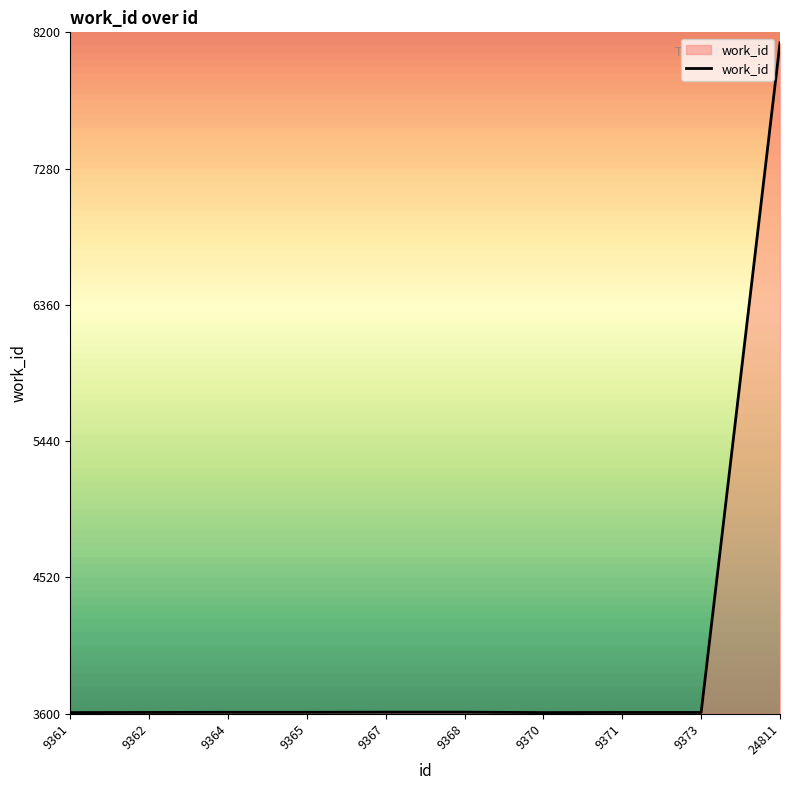

The chart shows a value of 3610 at 9364. True or false?

True